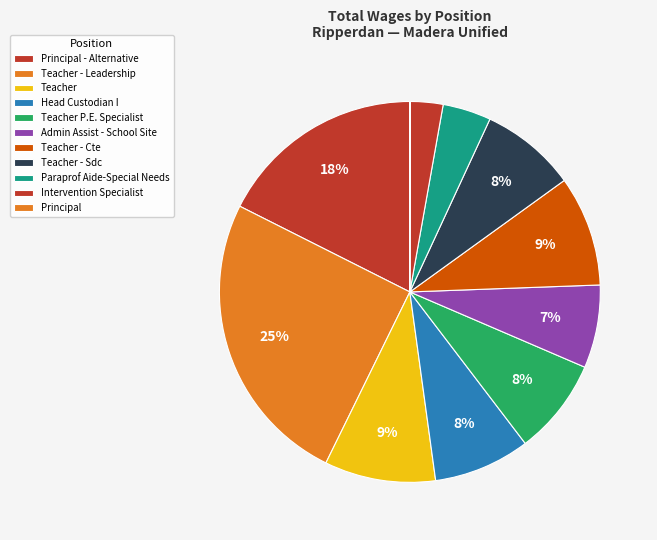

Is there a majority slice in this chart?

No